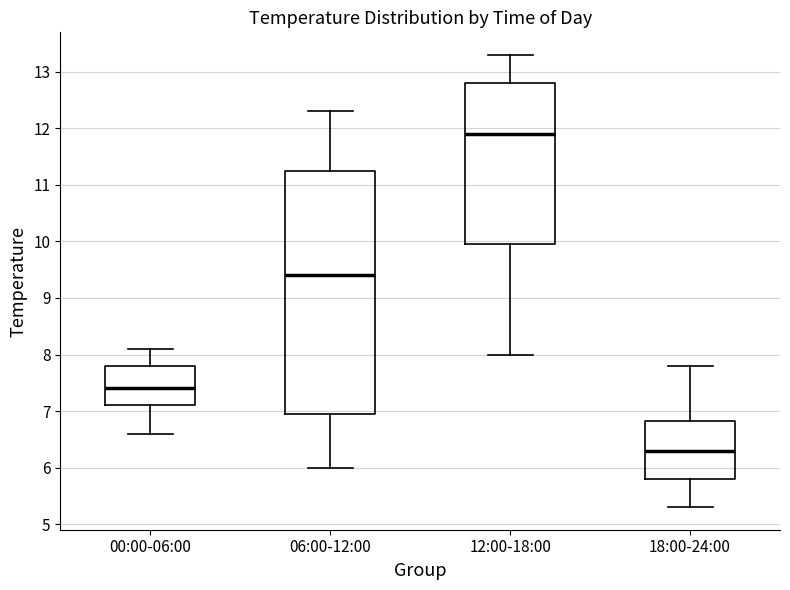

Reading left to right, read every box against the y-axis: the position of its median line, the range the box covers, and the ends of its whiskers. The values are not printed on the chart, so give them approximately, as read against the axis.

00:00-06:00: median 7.4, box 7.1 to 7.8, whiskers 6.6 to 8.1
06:00-12:00: median 9.4, box 7.0 to 11.3, whiskers 6.0 to 12.3
12:00-18:00: median 11.9, box 10.0 to 12.8, whiskers 8.0 to 13.3
18:00-24:00: median 6.3, box 5.8 to 6.8, whiskers 5.3 to 7.8